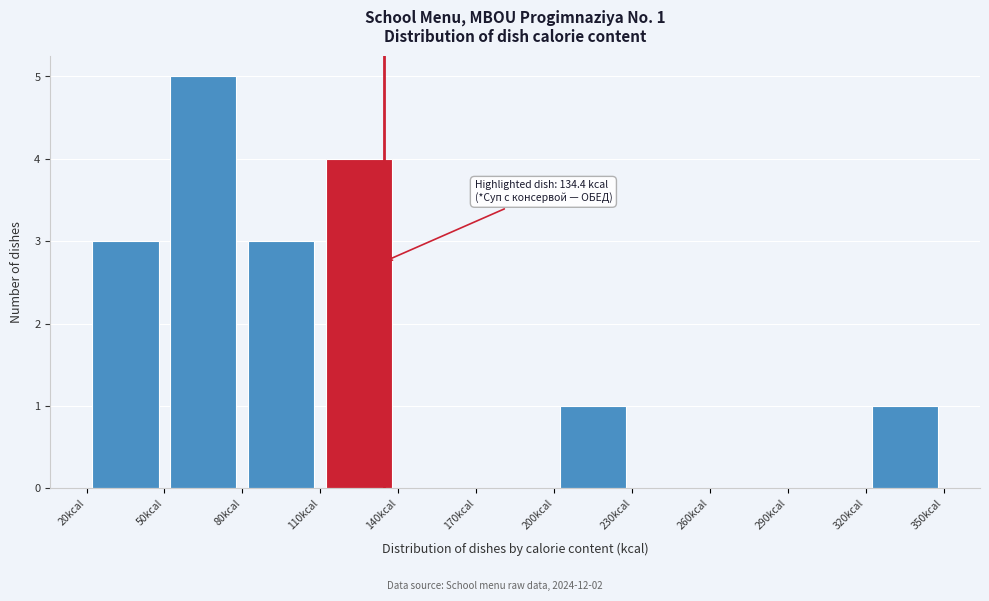

Over which range of the x-axis is the bar tallest?

50 to 80